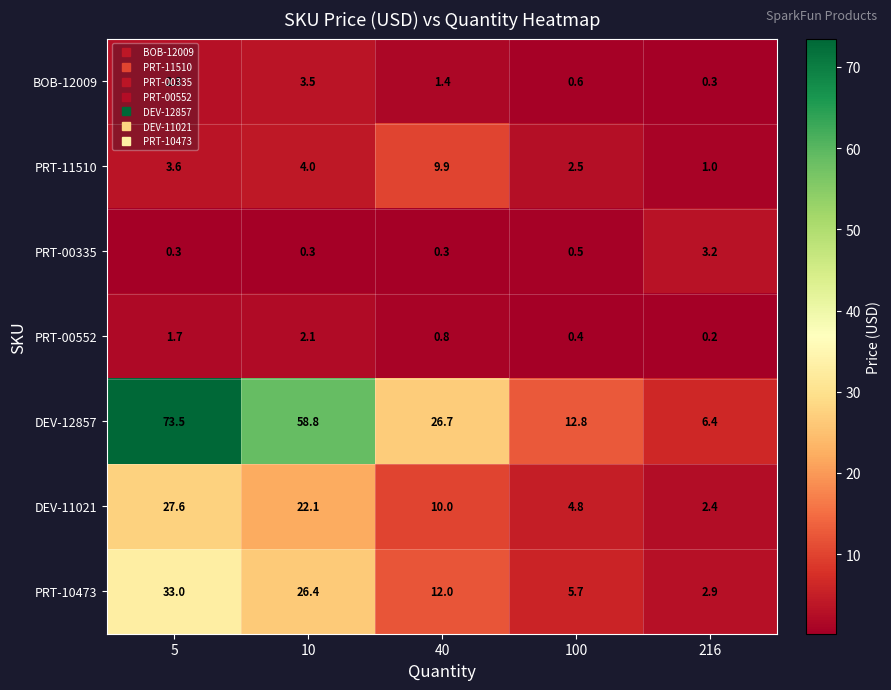

Is it true that PRT-11510 equals 1.4 at 216?

False